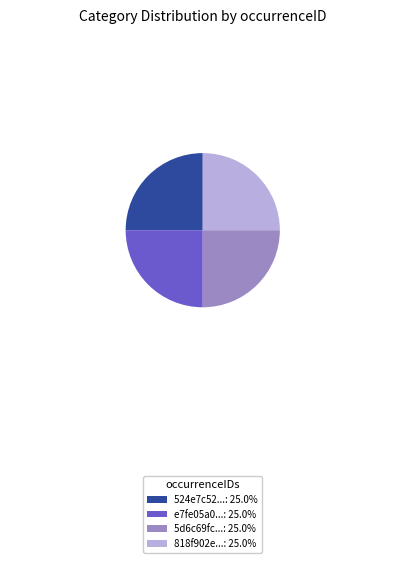

Approximately how many times larger is the value at 524e7c52...: 25.0% compared to 818f902e...: 25.0%?

1.0